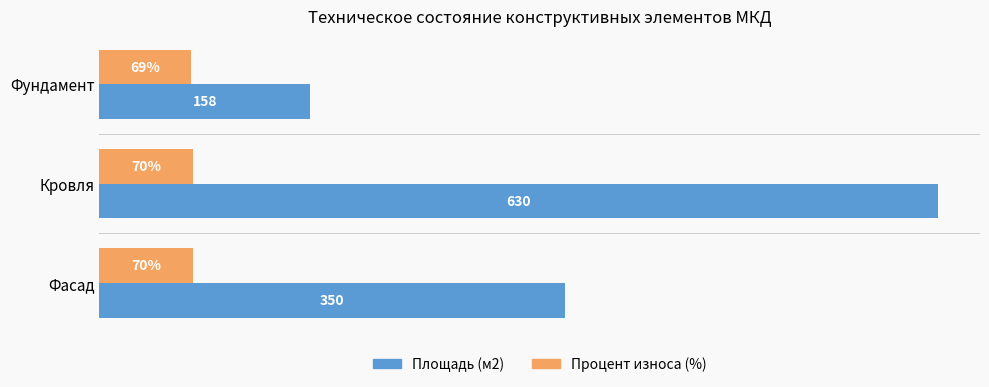

Which series has the widest spread of values?

Площадь (м2)